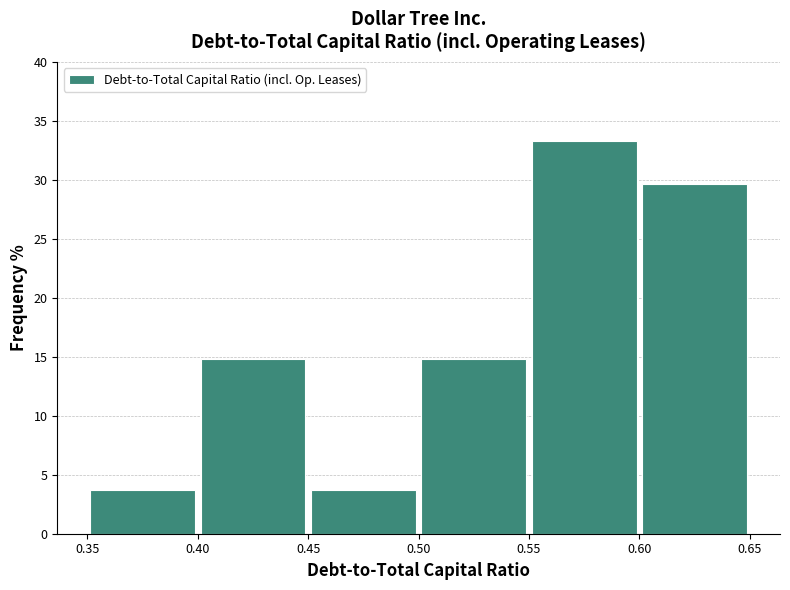

Reading left to right, list every bar in this chart as the range it spans on the x-axis followed by its height. The values are not printed on the chart, so give them approximately, as read against the axis.

0.35 to 0.40: 3.5
0.40 to 0.45: 15.0
0.45 to 0.50: 3.5
0.50 to 0.55: 15.0
0.55 to 0.60: 33.5
0.60 to 0.65: 29.5